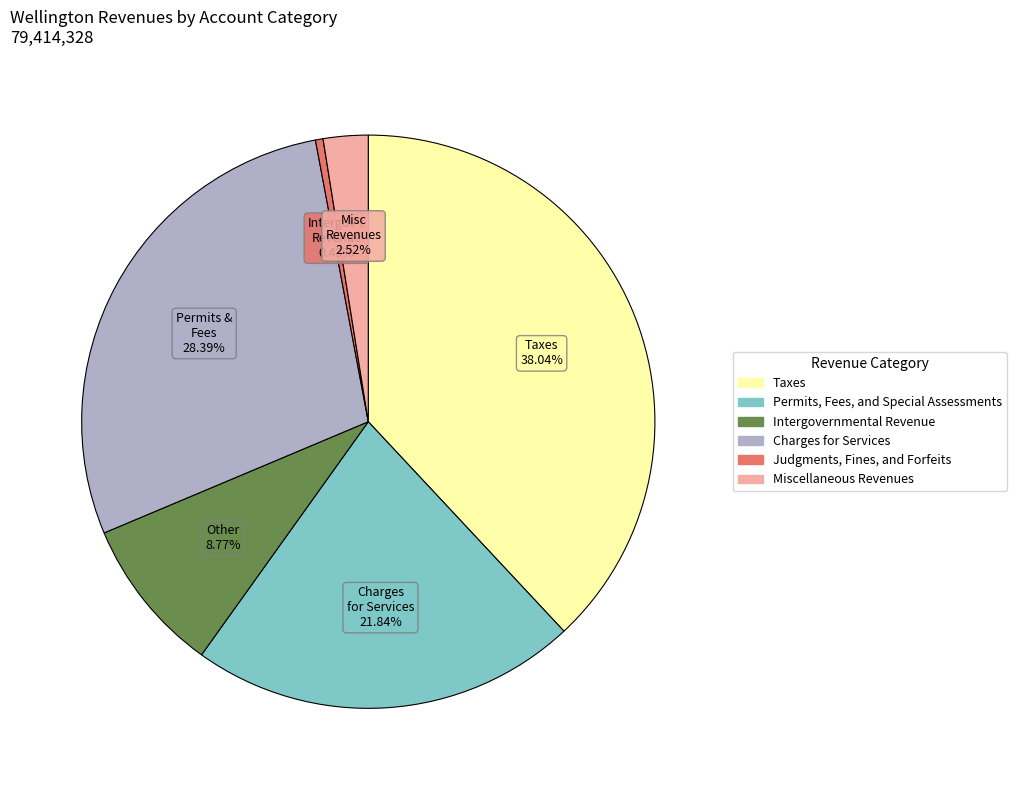

True or false: Intergovernmental Revenue accounts for 9% of the total.

True